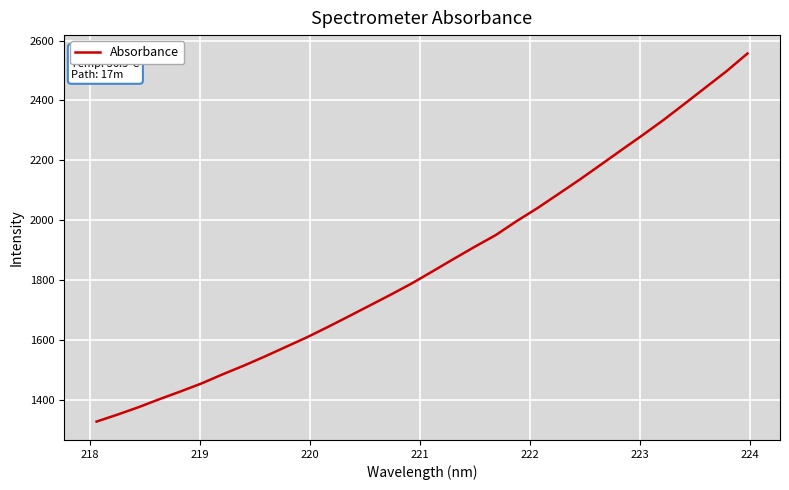

What is the difference between the maximum and minimum values?

1228.3